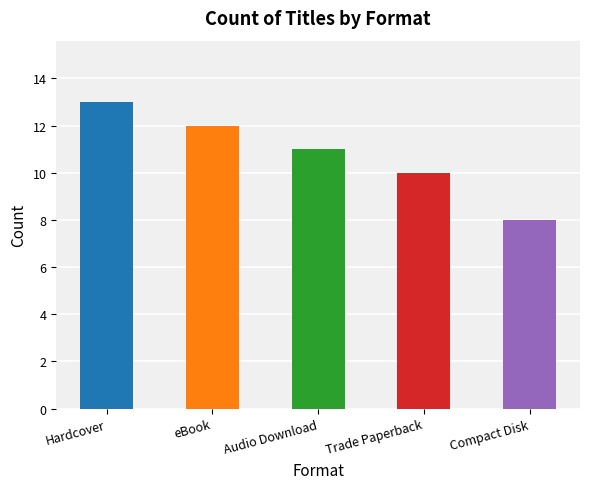

Count the values in the range 10 to 12.

3